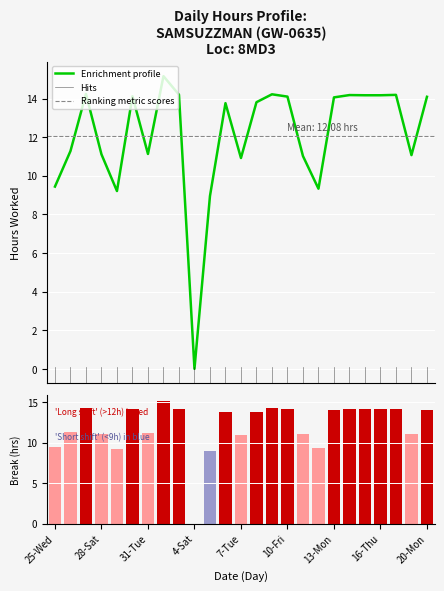

What is the difference between the maximum and minimum values?

15.2